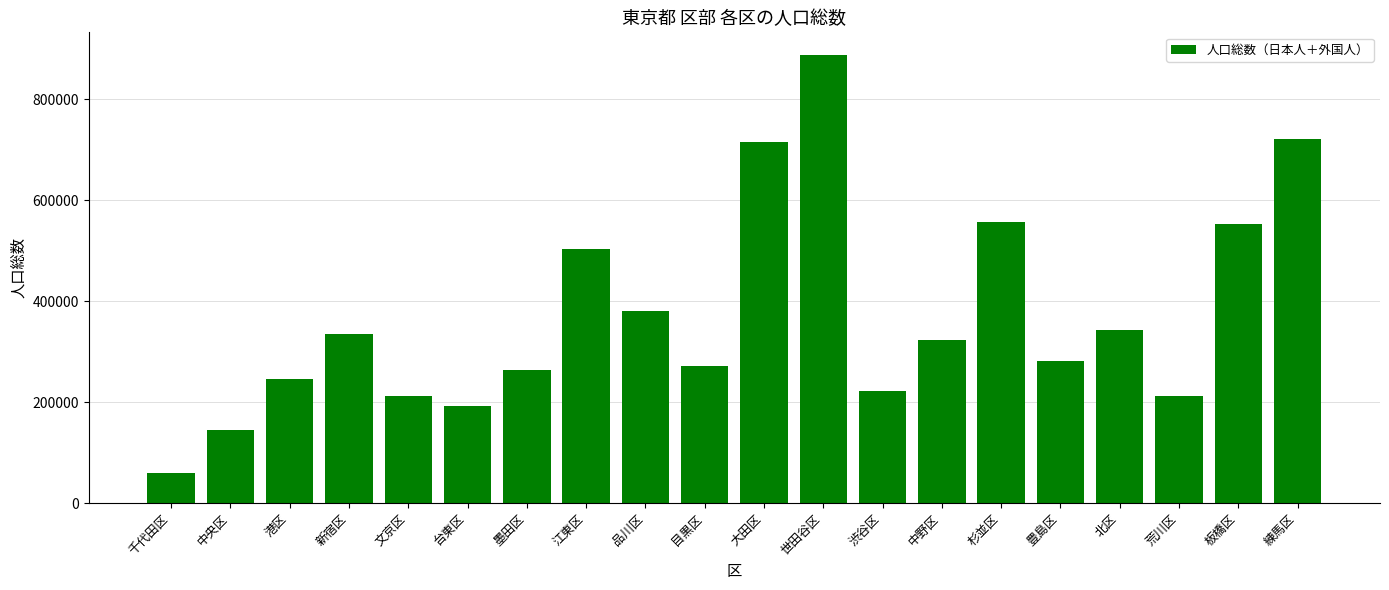

What is the difference between the values at 練馬区 and 品川区?

340622